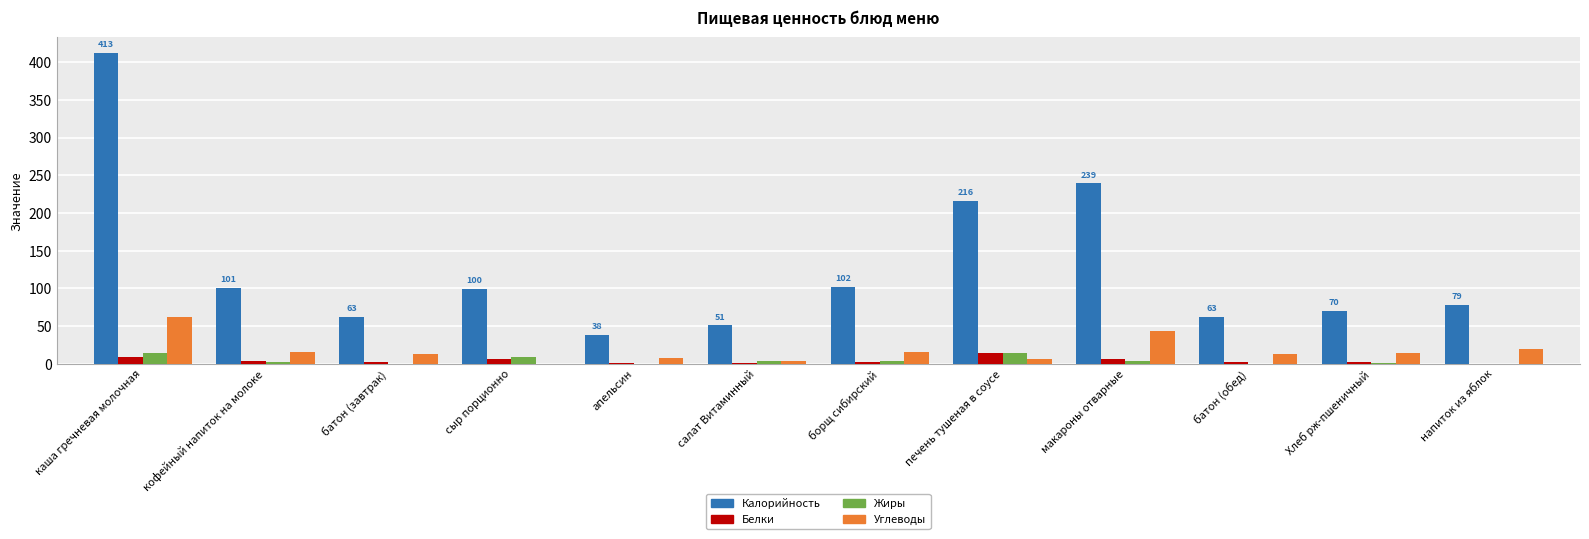

At which label does Углеводы reach its peak?

каша гречневая молочная